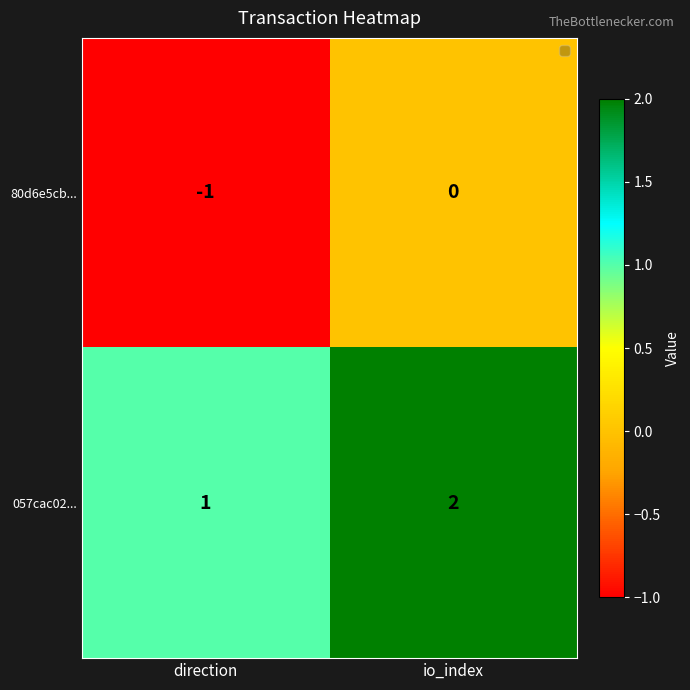

What is the sum of all 057cac02... values?

3